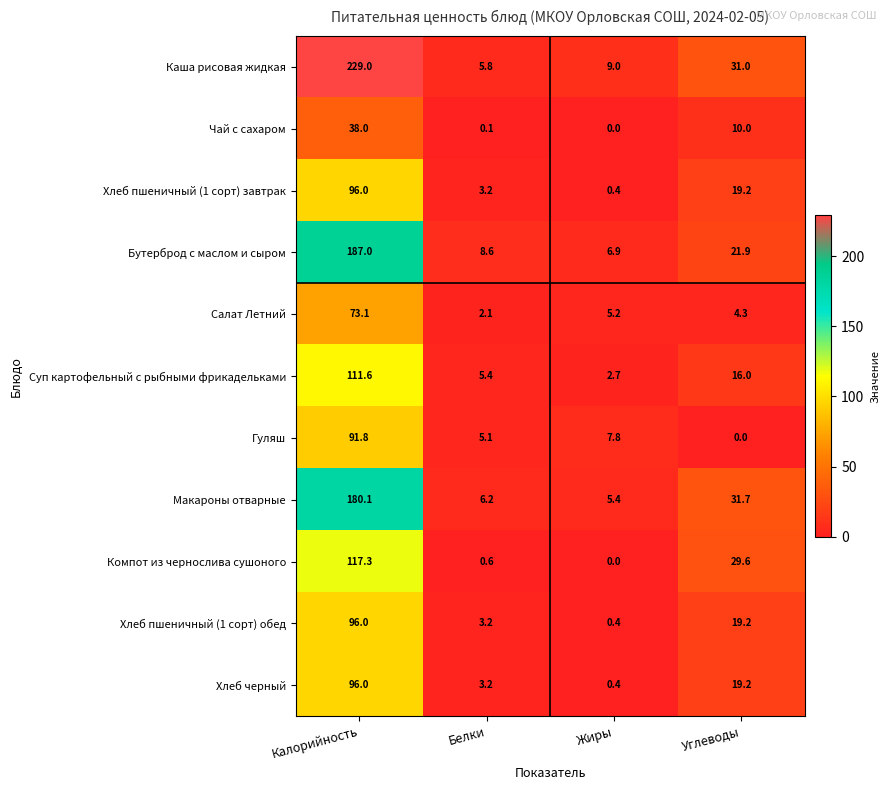

What is the average value of the Чай с сахаром series?

12.0